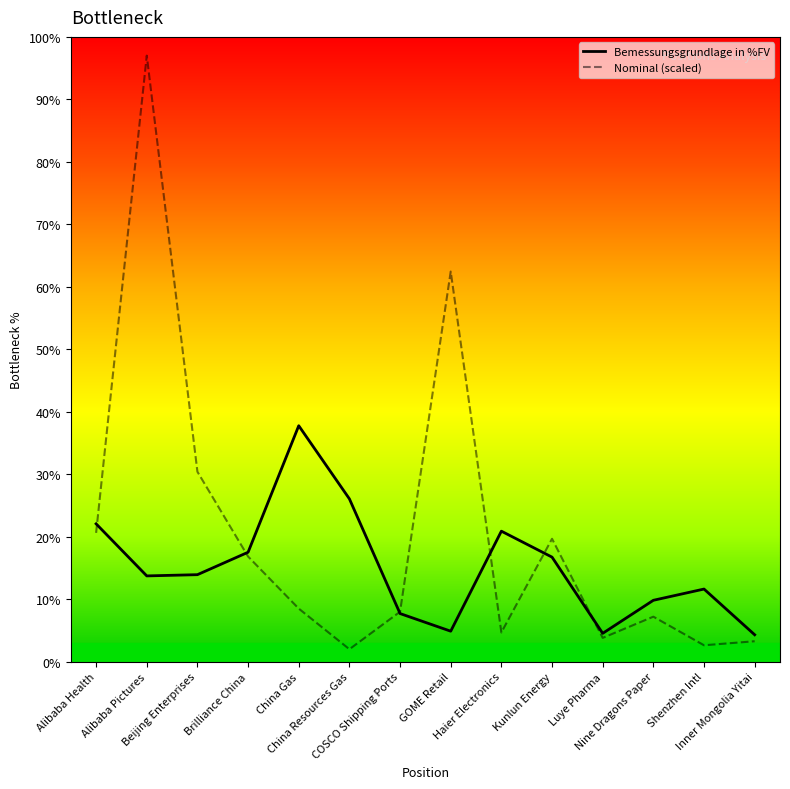

List the series in order of their peak value, lowest first.

Bemessungsgrundlage in %FV, Nominal (scaled)